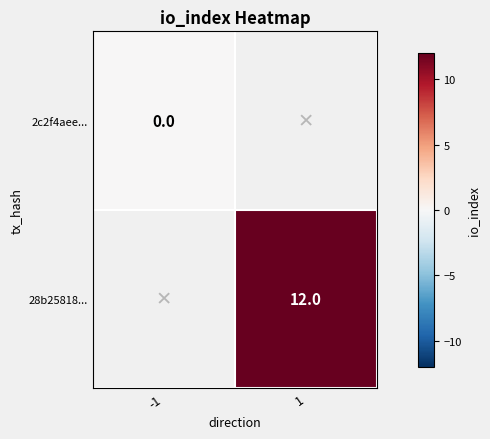

The 28b25818... series shows 19 at 1. True or false?

False